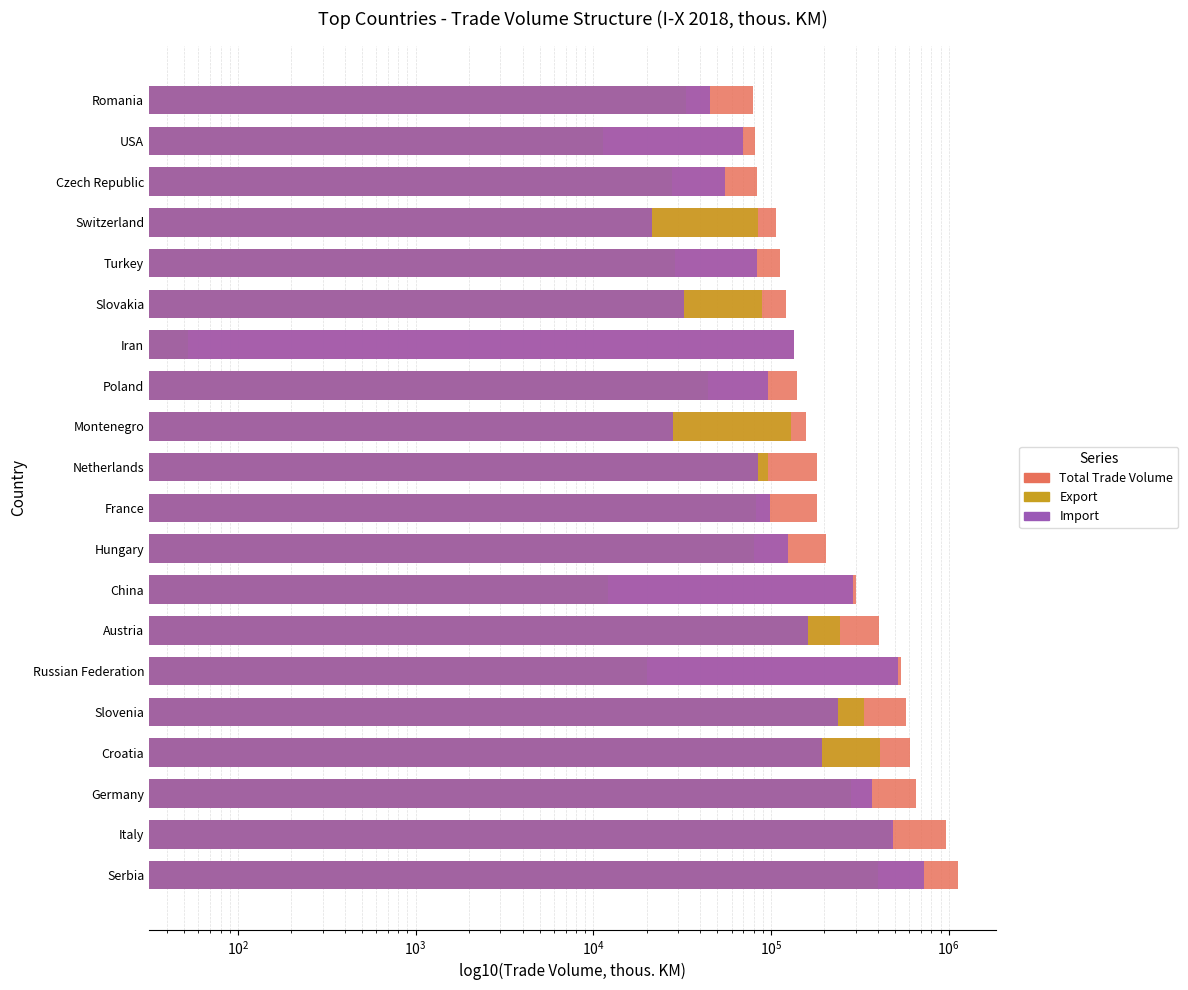

Between Montenegro and Czech Republic, which series saw the biggest shift?

Export